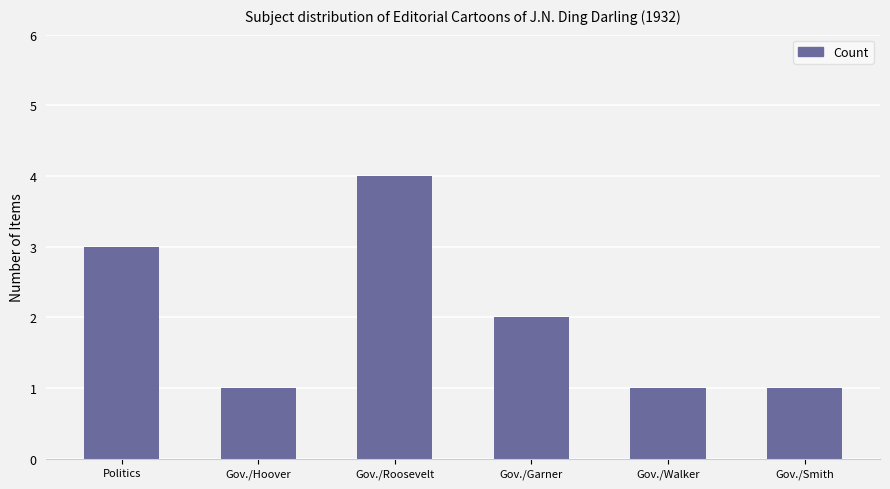

What is the sum of all values?

12